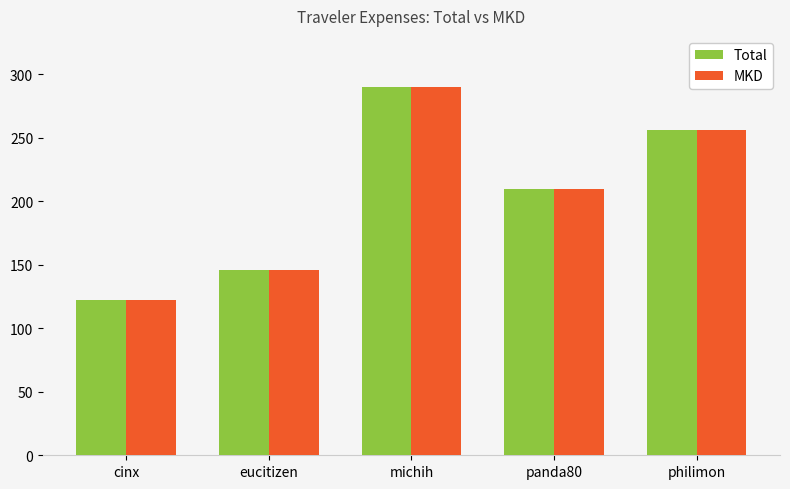

What is the value of the Total bar at the 2nd from the left?

145.8